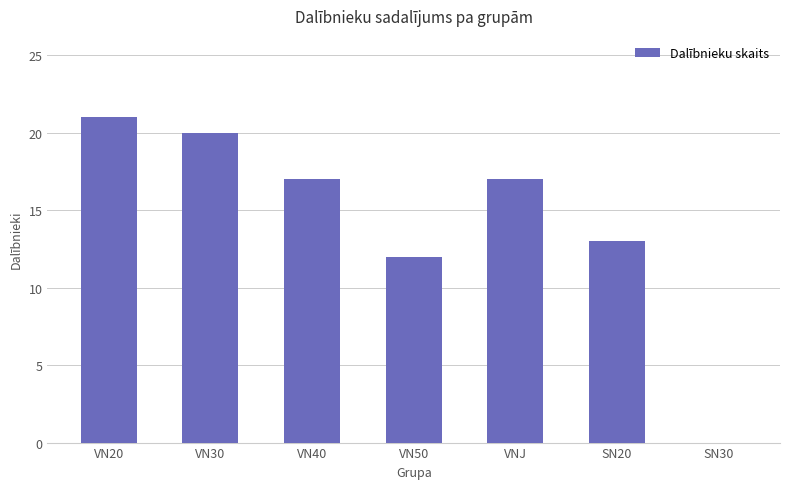

Where is the data nearest to the value 10?

VN50